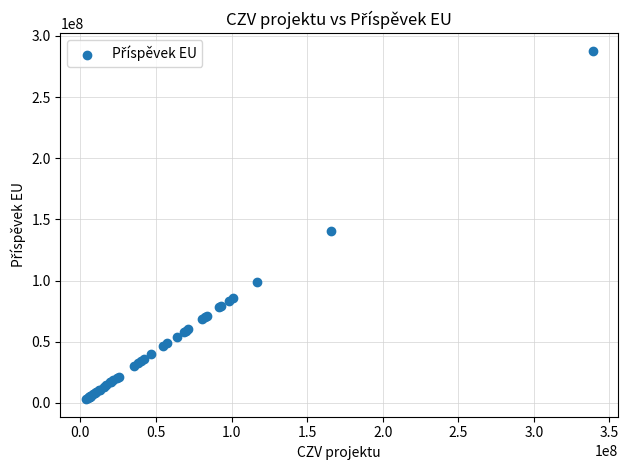

What Y value in the scatter plot is closest to 145525845?

140889245.6